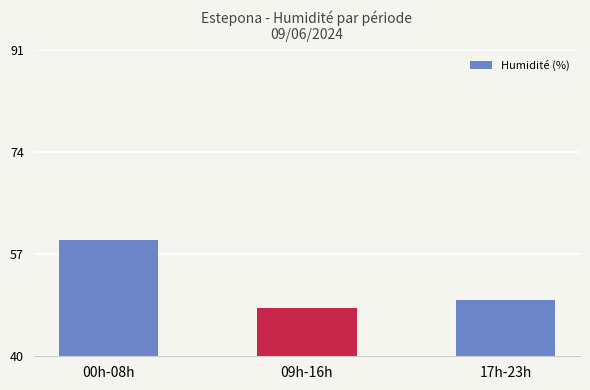

What is the label of the 1st bar from the left?

00h-08h